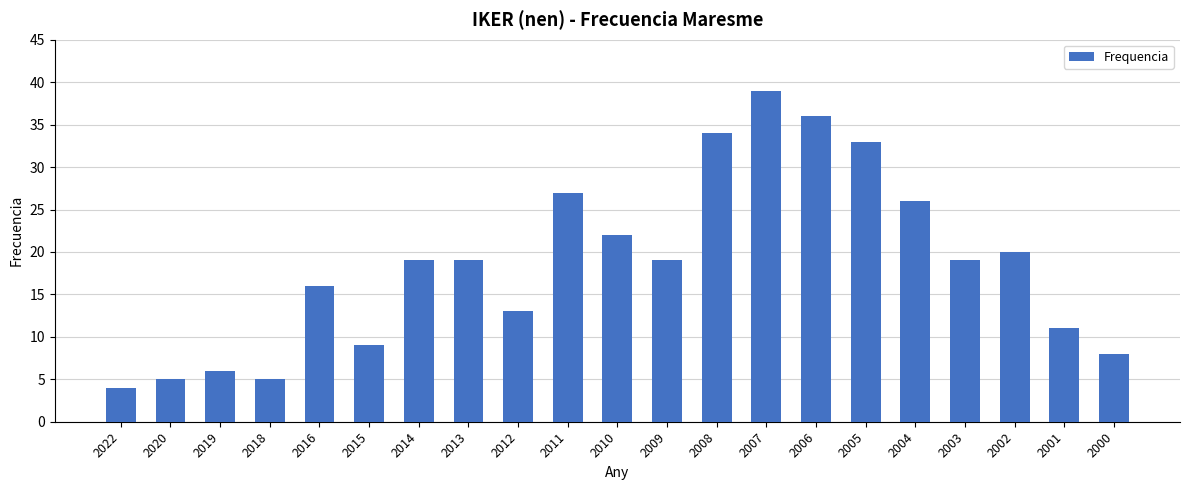

What is the value of the 4th bar from the left?

5